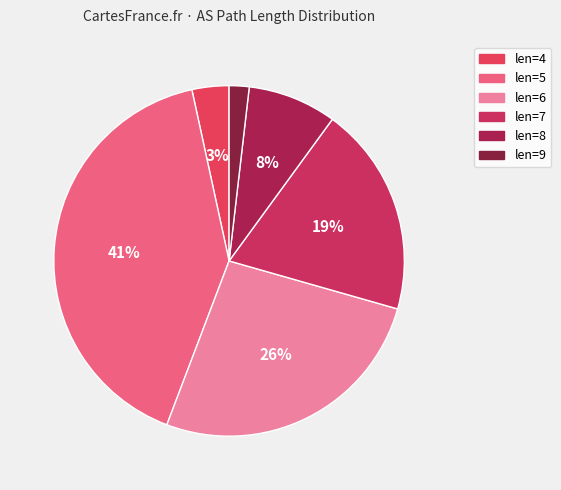

Does any single category account for the majority?

No